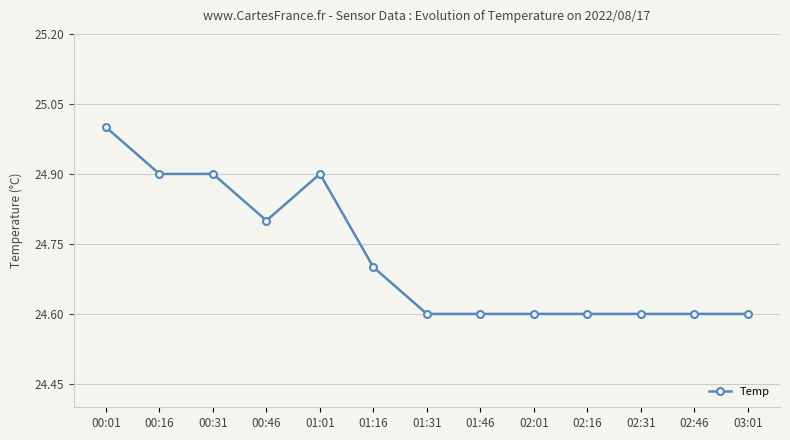

True or false: the data has more than 0 interior local peaks.

True